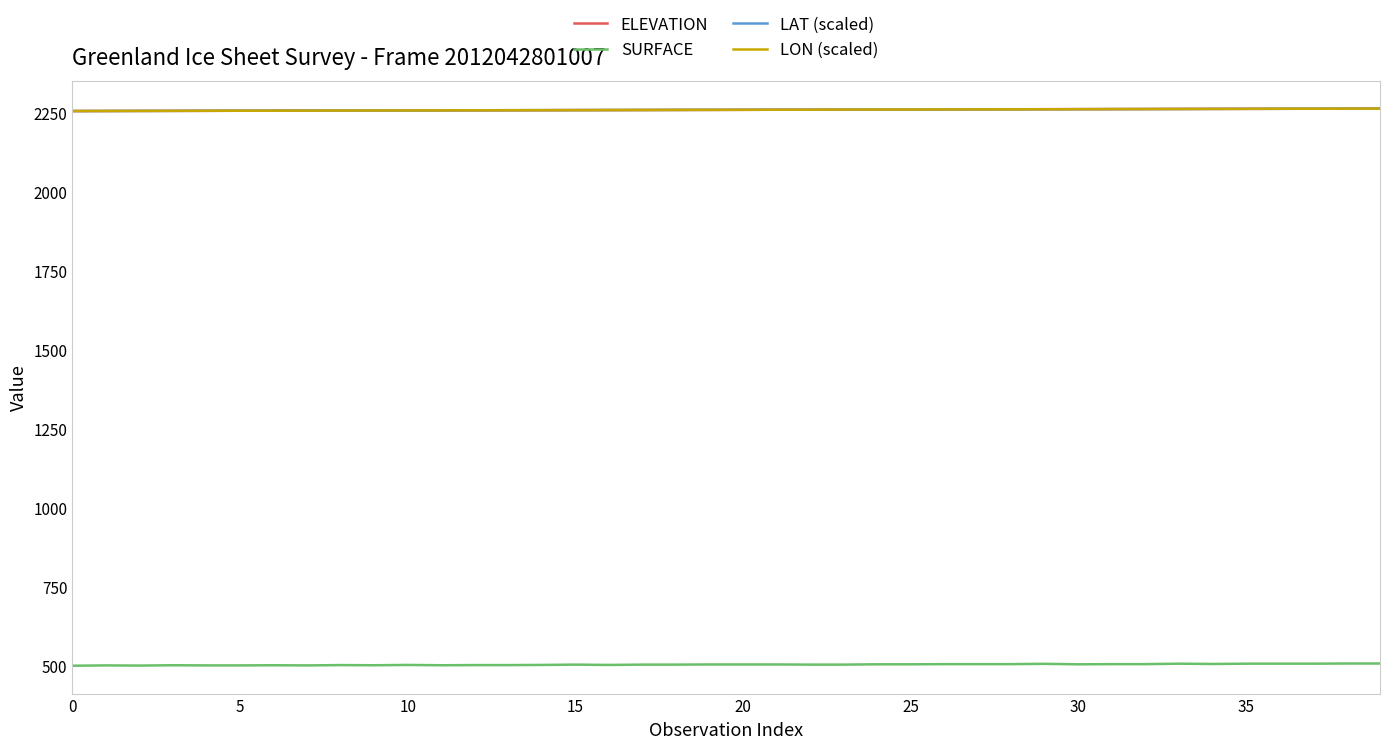

What is the maximum value for ELEVATION?

2262.9